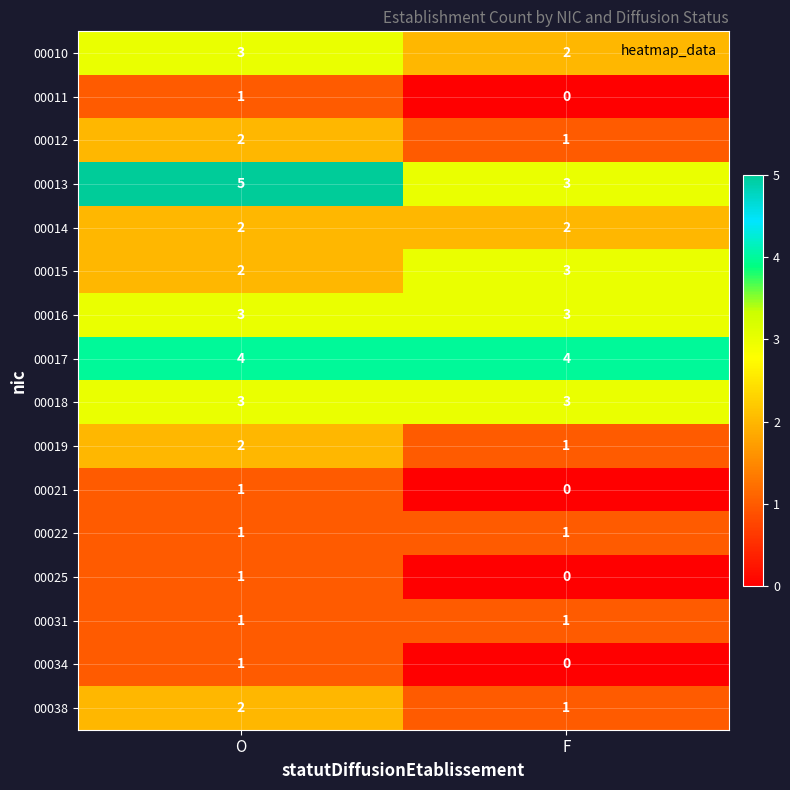

The 00013 series shows 3 at F. True or false?

True